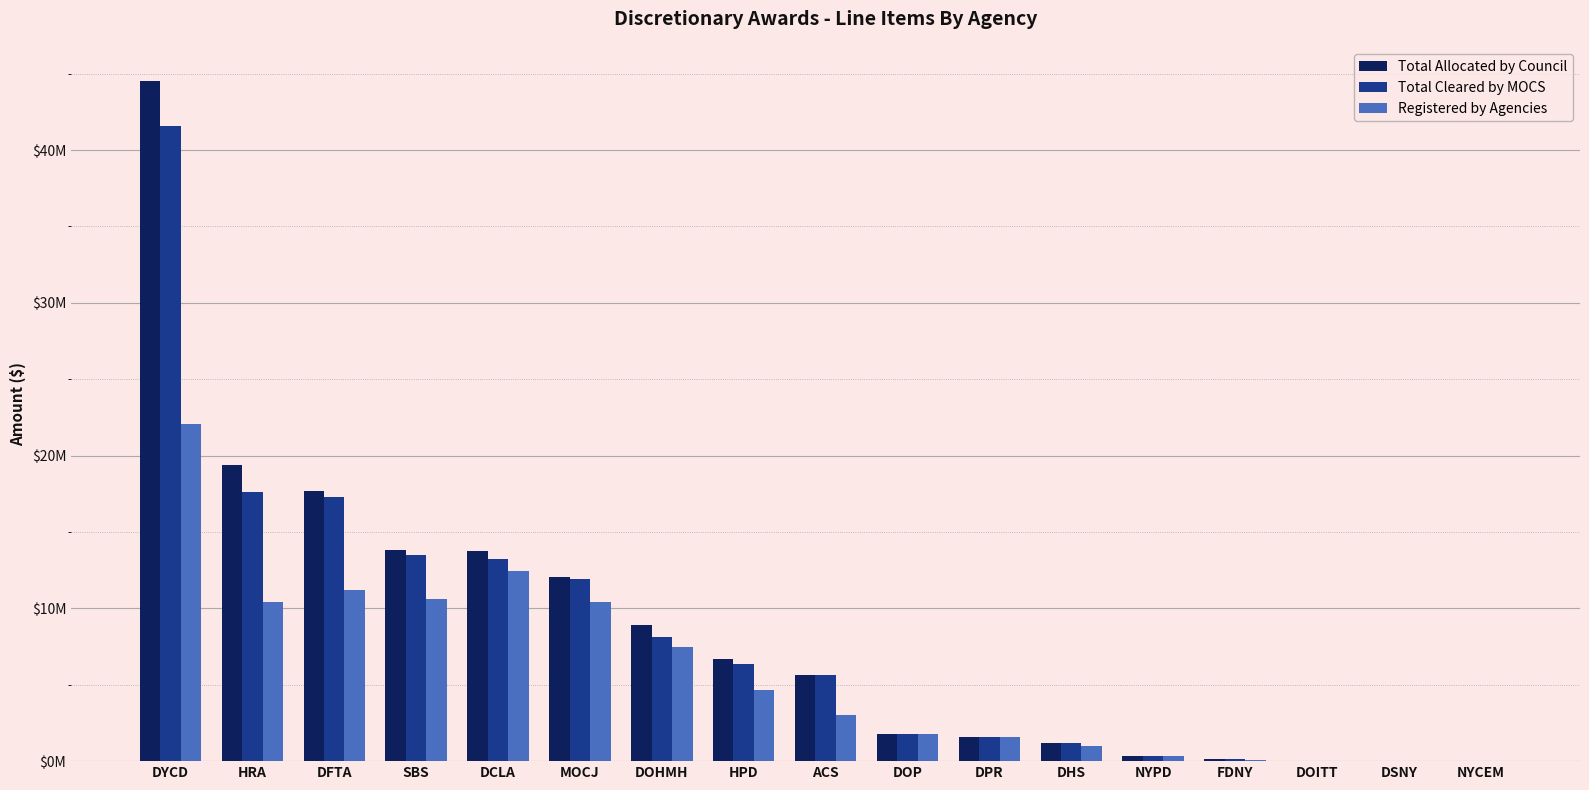

What are all the series names shown in the legend?

Total Allocated by Council, Total Cleared by MOCS, Registered by Agencies